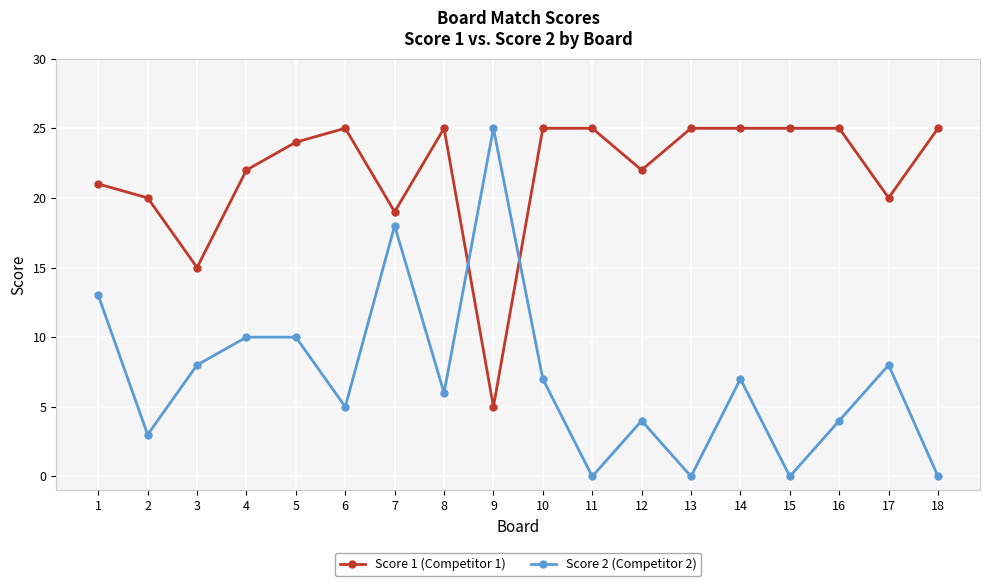

Rank the series by their average value, from highest to lowest.

Score 1 (Competitor 1), Score 2 (Competitor 2)